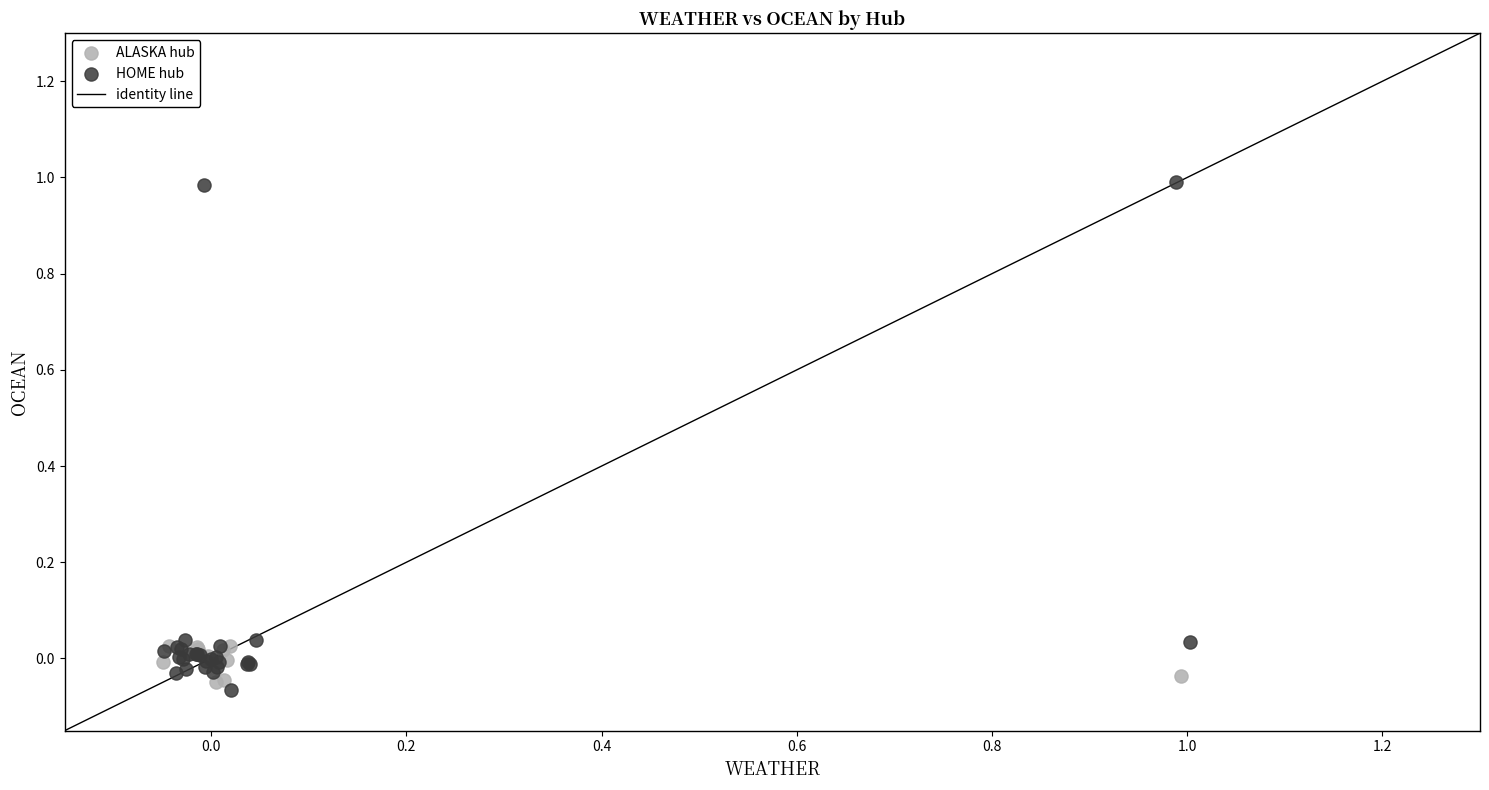

Which series has the widest spread of Y values?

HOME hub